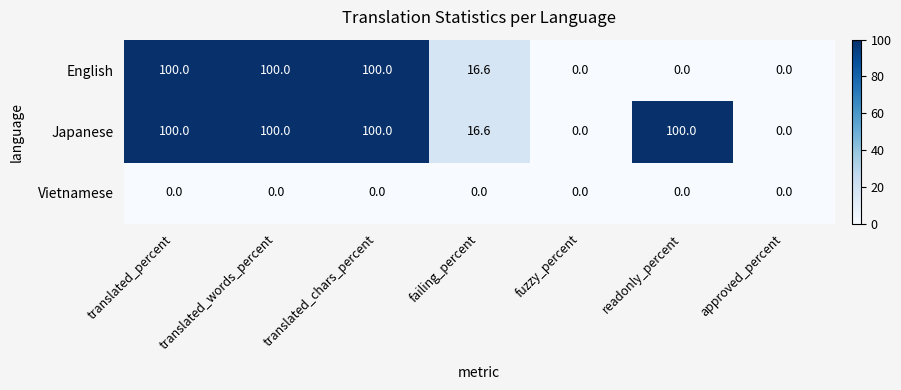

Is it true that English equals -56.4 at approved_percent?

False